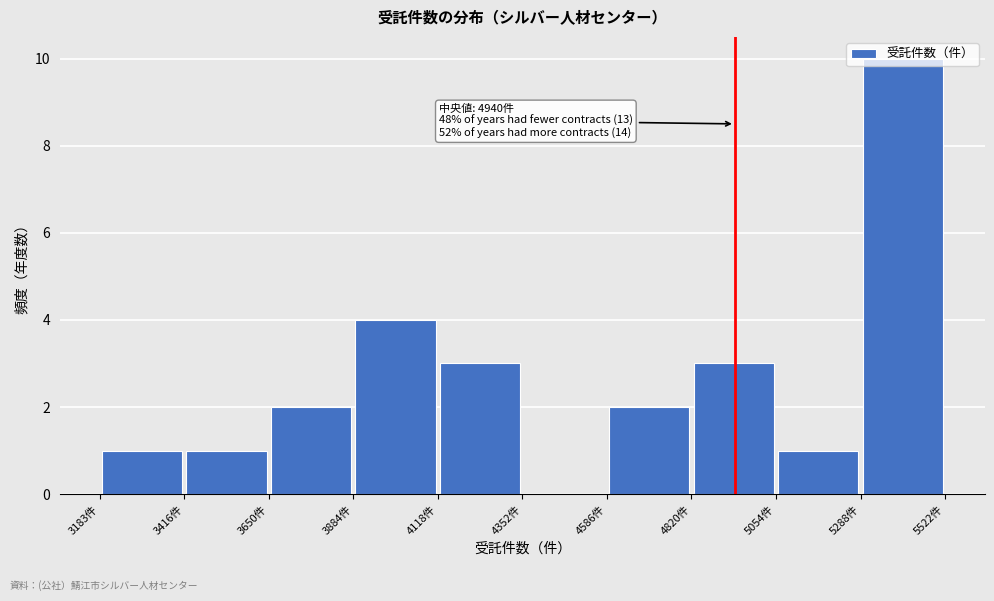

Over which range of the x-axis is the bar tallest?

5300 to 5500